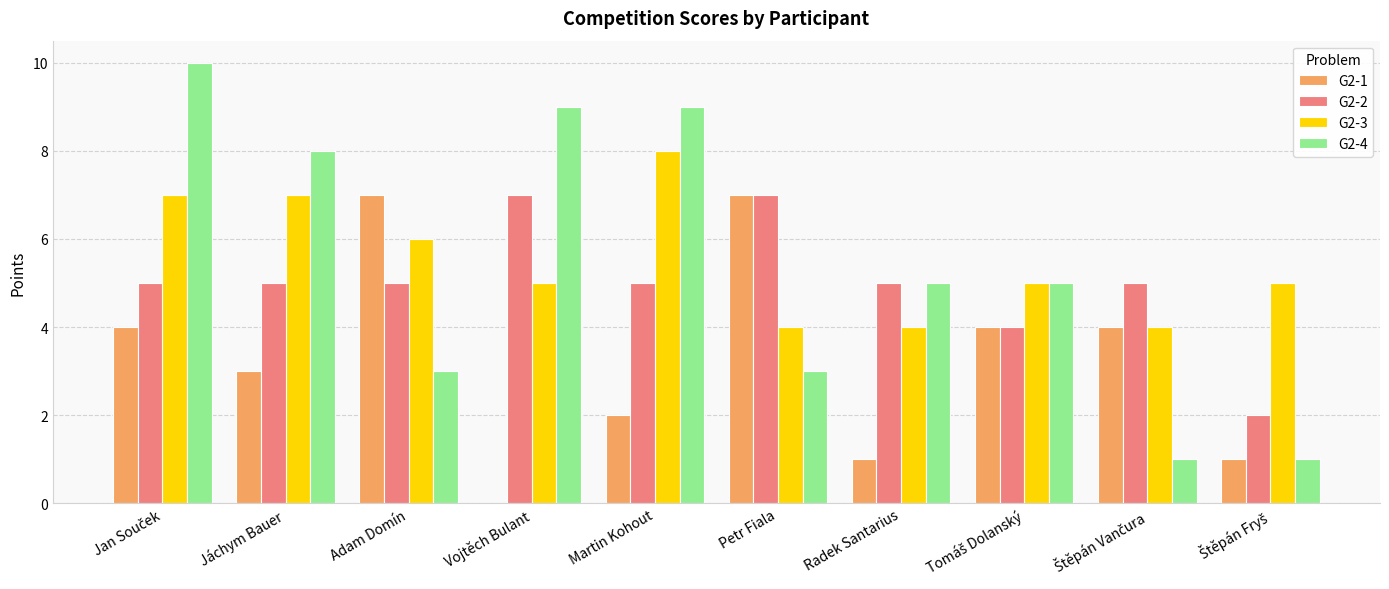

The G2-3 series shows 8 at Martin Kohout. True or false?

True